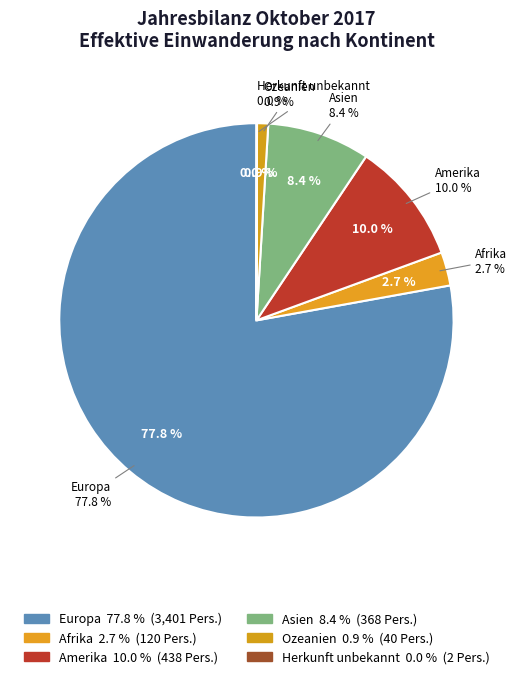

Does any single category account for the majority?

Yes